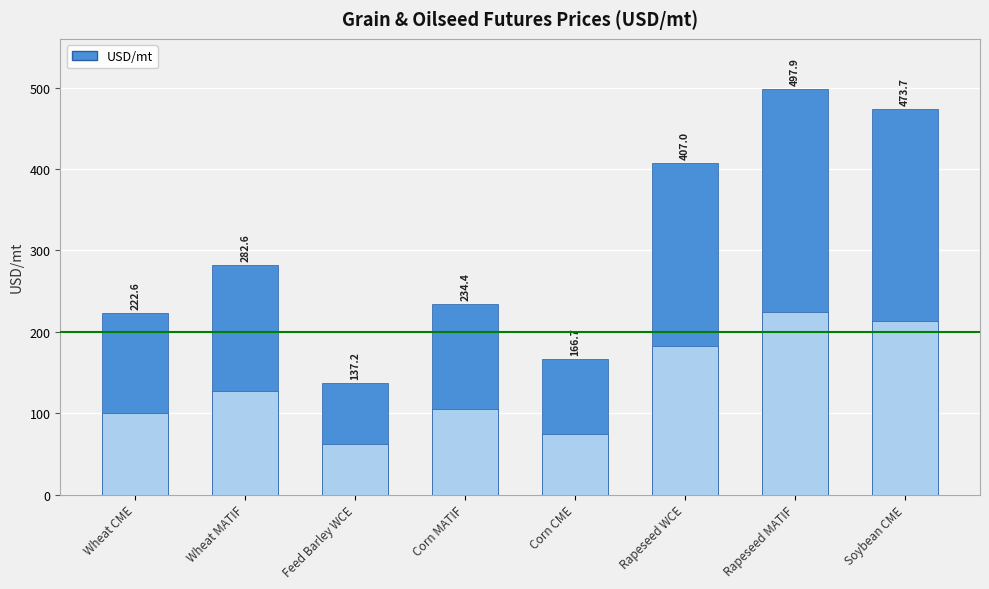

What is the label of the 7th bar from the left?

Rapeseed MATIF